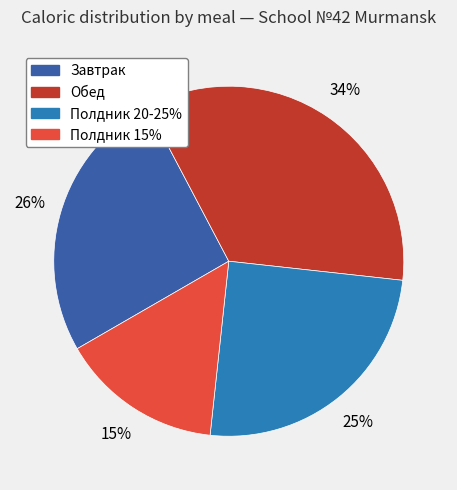

Does Полдник 20-25% represent more than half of the total?

No